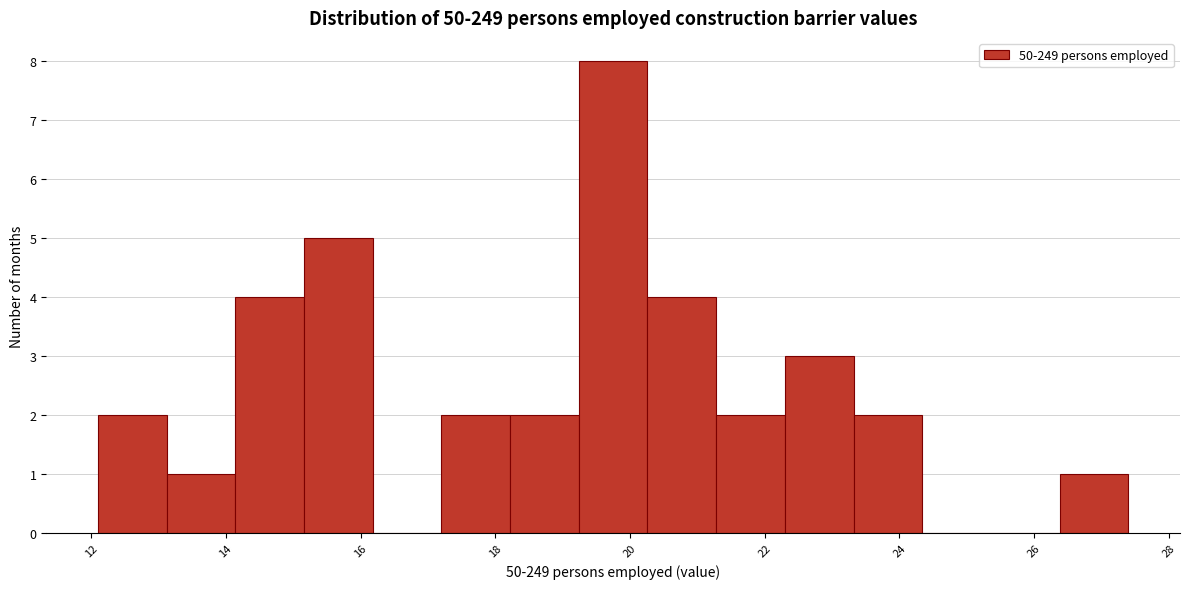

Reading left to right, list every bar in this chart as the range it spans on the x-axis followed by its height. Neither the bar edges nor the heights are printed on the chart, so give them approximately, as read against the axes.

12.10 to 13.12: 2
13.12 to 14.14: 1
14.14 to 15.16: 4
15.16 to 16.18: 5
16.18 to 17.20: 0
17.20 to 18.22: 2
18.22 to 19.24: 2
19.24 to 20.26: 8
20.26 to 21.28: 4
21.28 to 22.30: 2
22.30 to 23.32: 3
23.32 to 24.34: 2
24.34 to 25.36: 0
25.36 to 26.38: 0
26.38 to 27.40: 1